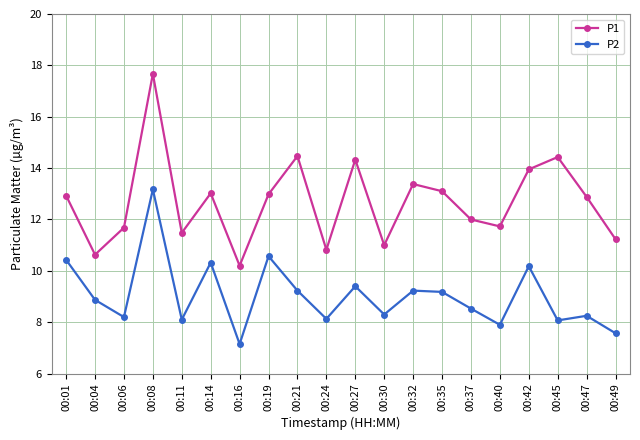

Which series has the largest total across all categories?

P1